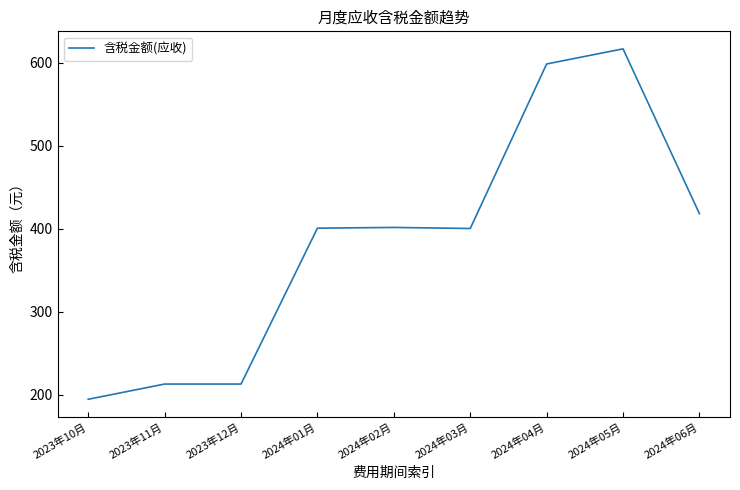

The value at 2023年11月 is 212.8. True or false?

True